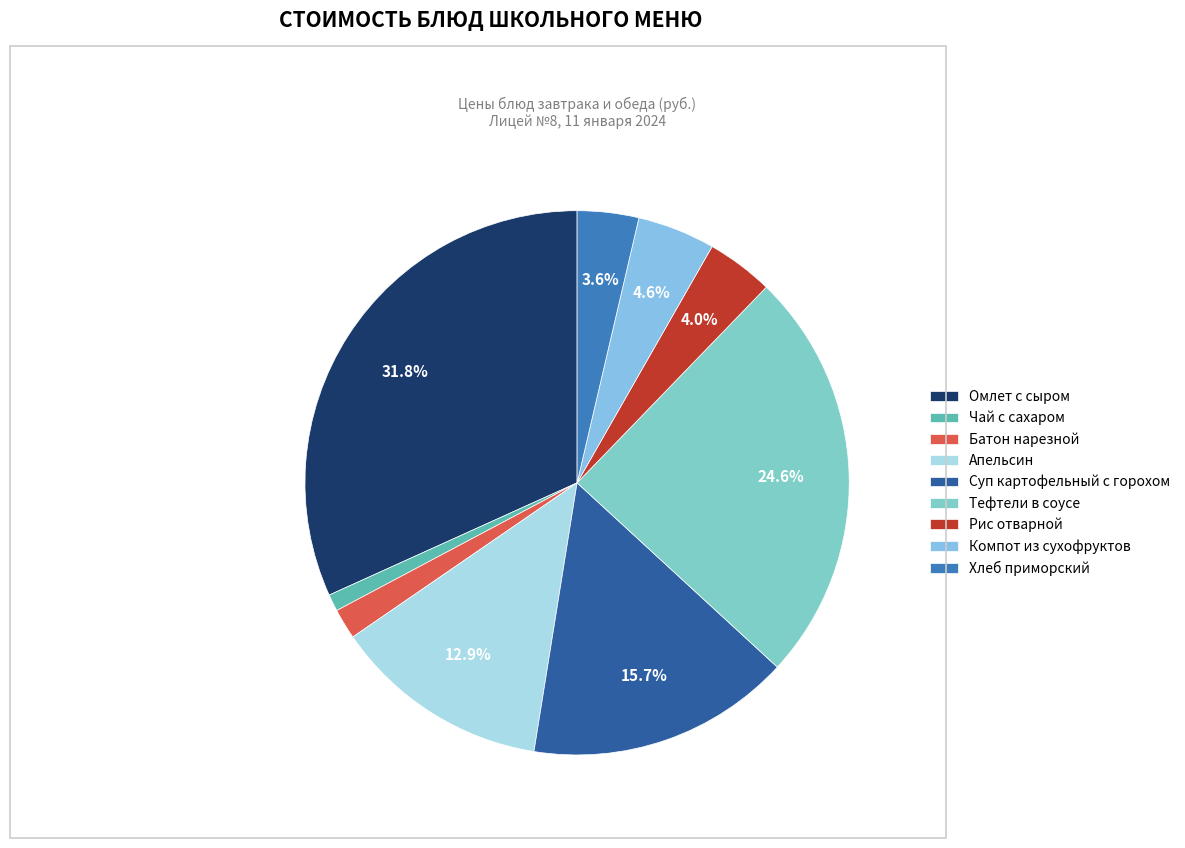

The Тефтели в соусе slice represents 35% of the pie. True or false?

False